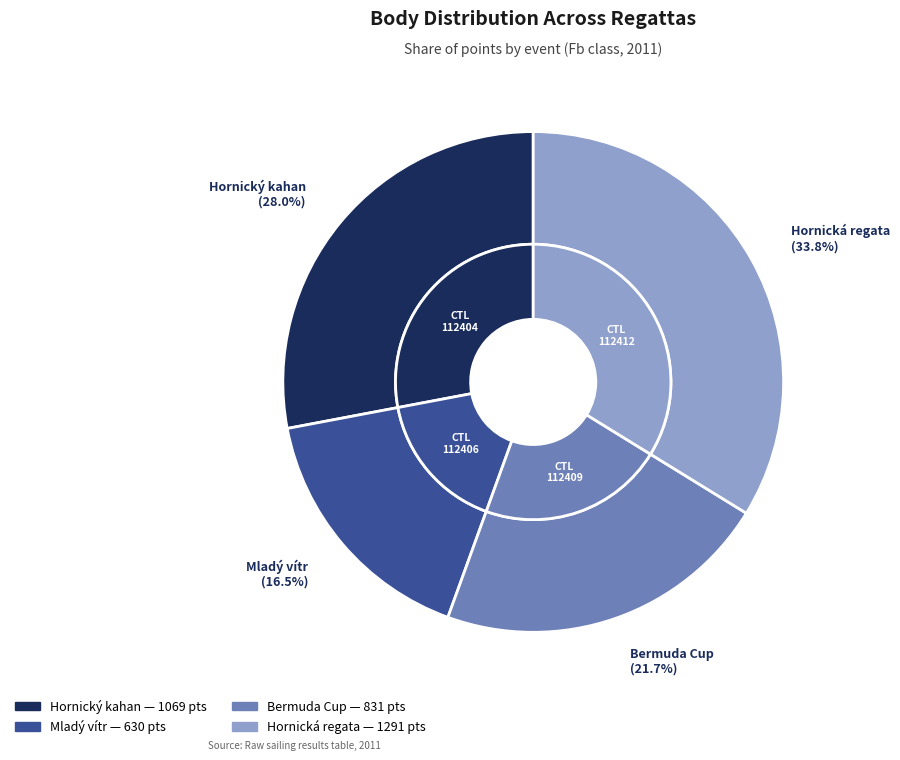

Which has a higher value, 112409 or 112412?

112412